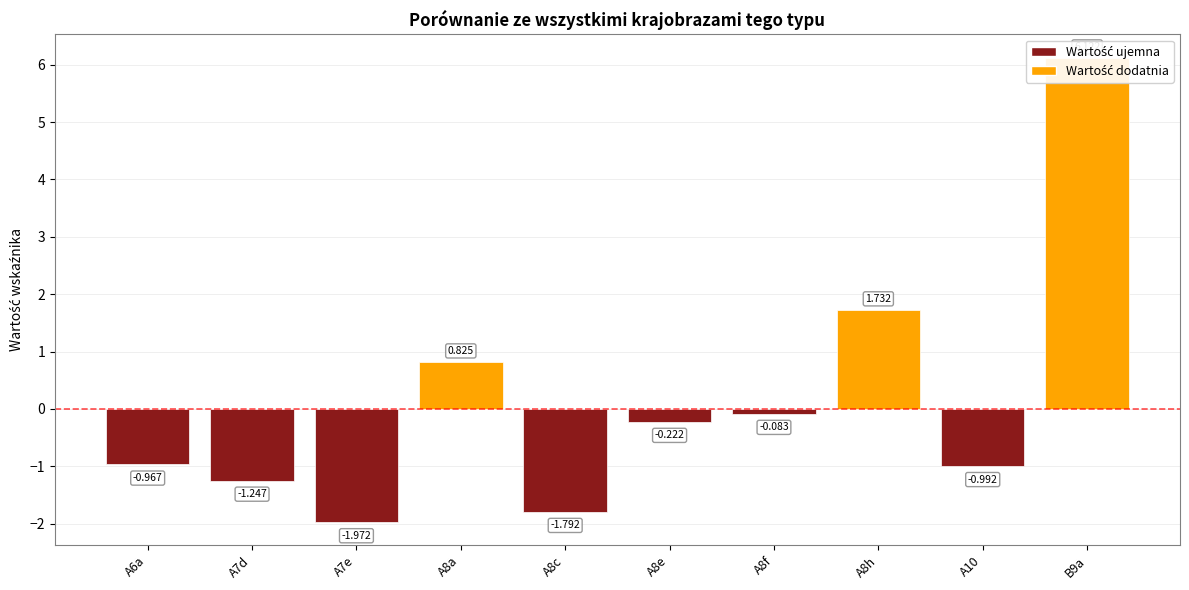

How many bars are there in total?

10